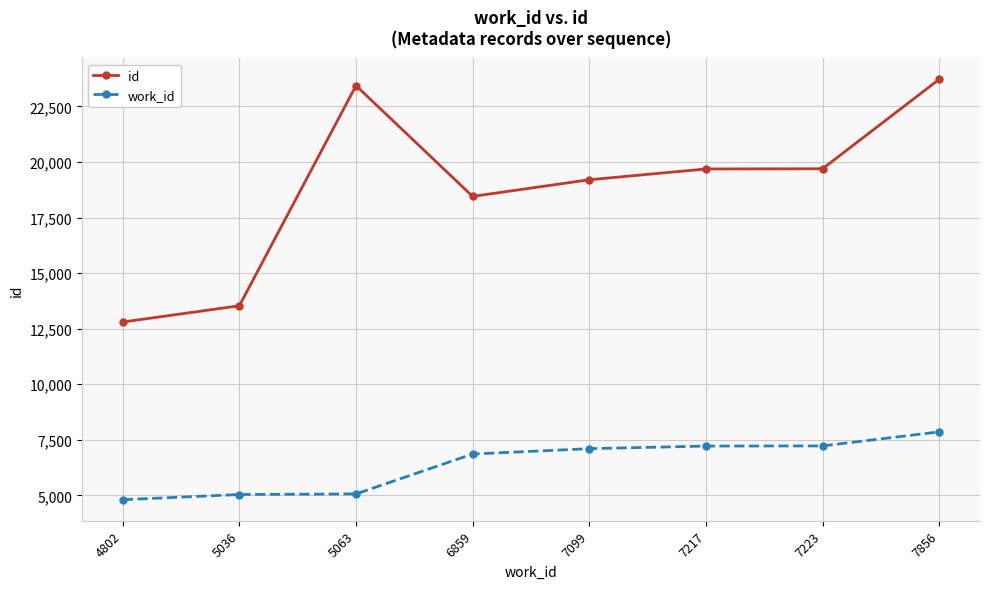

Rank the series by their maximum value, from highest to lowest.

id, work_id